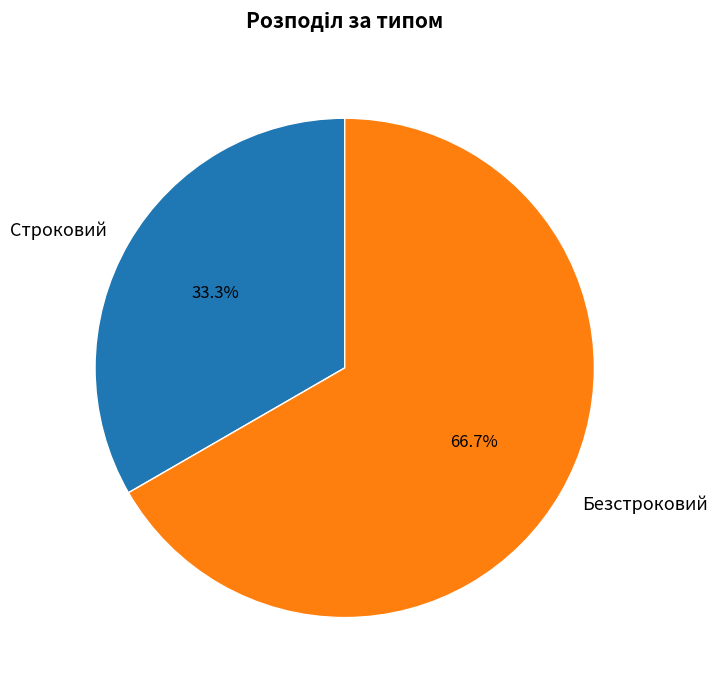

Which category has the biggest portion of the pie?

Безстроковий